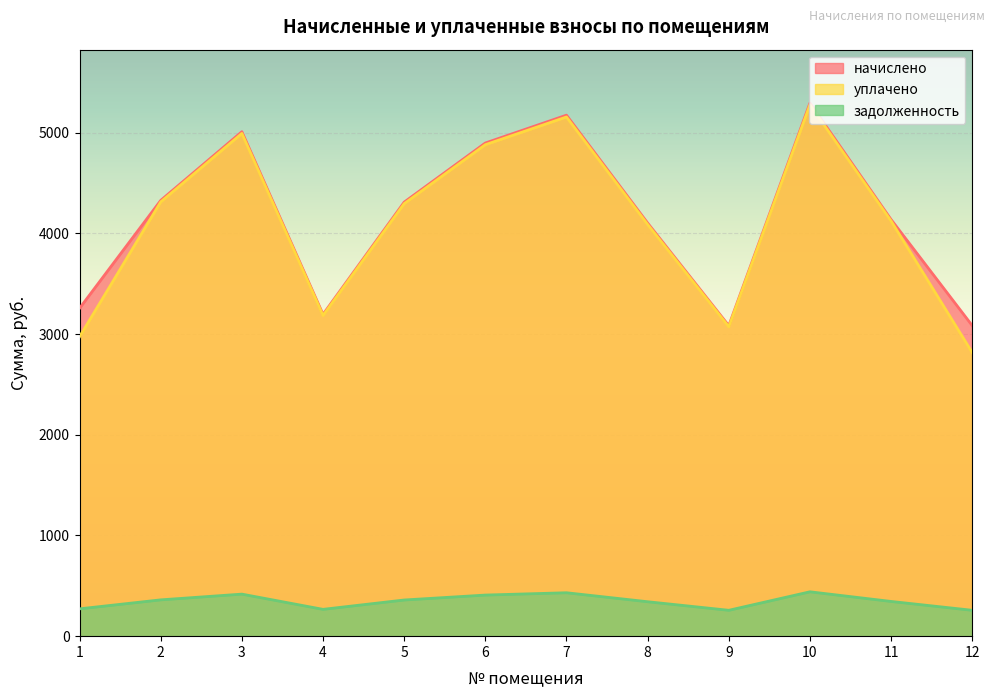

At which category is the sum across all series the highest?

10